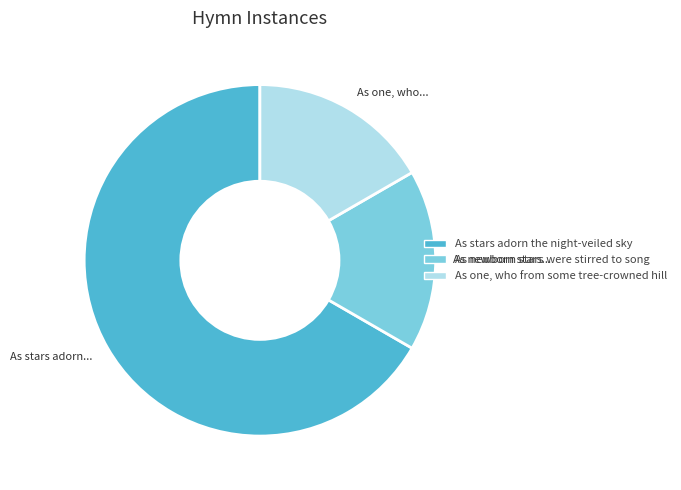

Combined, do As newborn stars were stirred to song and As stars adorn the night-veiled sky account for over 50%?

Yes